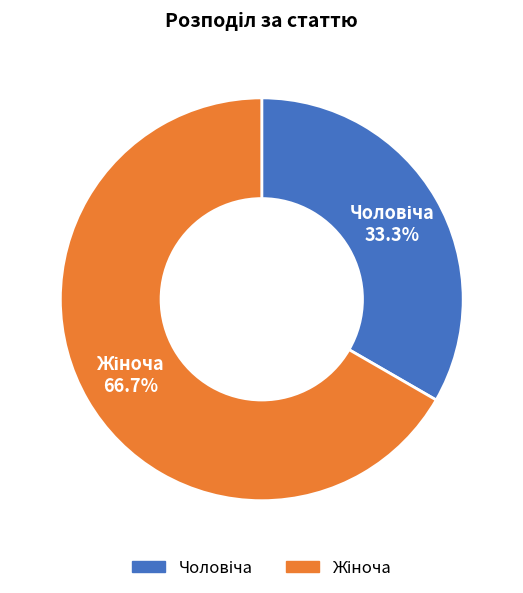

Does any single category account for the majority?

Yes